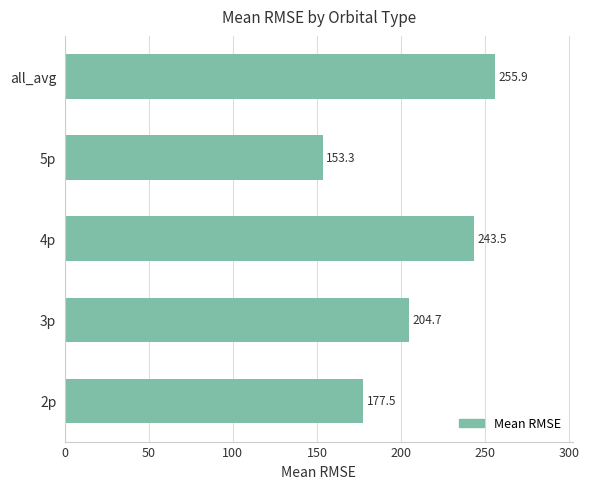

Which has a higher value, 3p or 4p?

4p